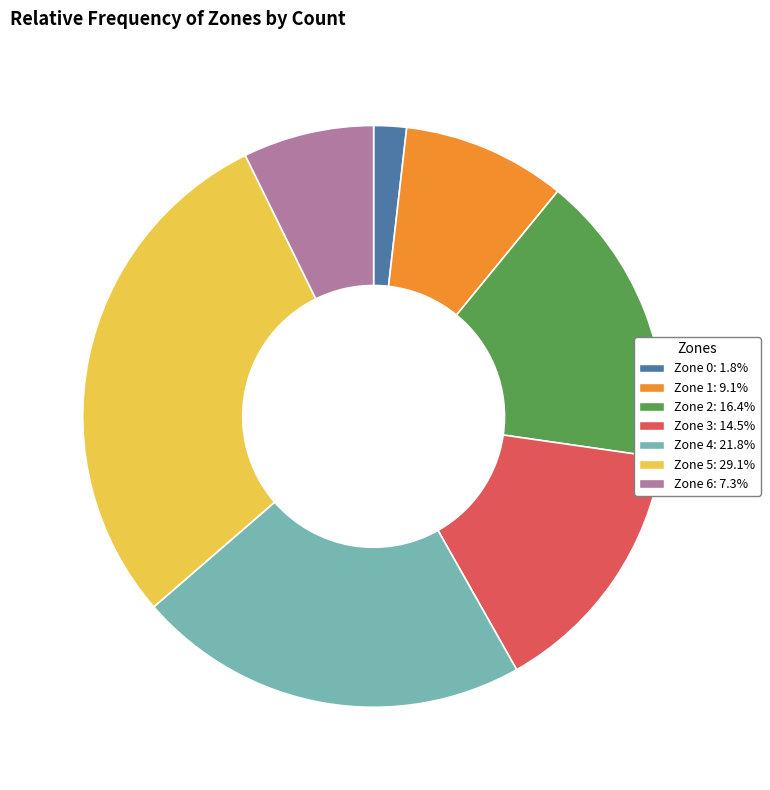

Which slice is the largest?

Zone 5